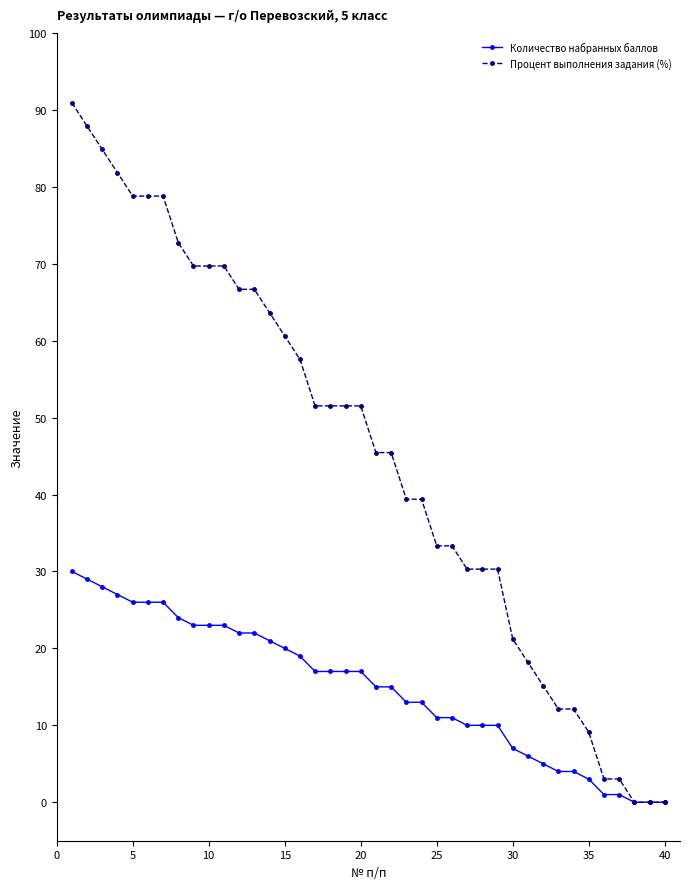

How many values in the Процент выполнения задания (%) series exceed 51?

20